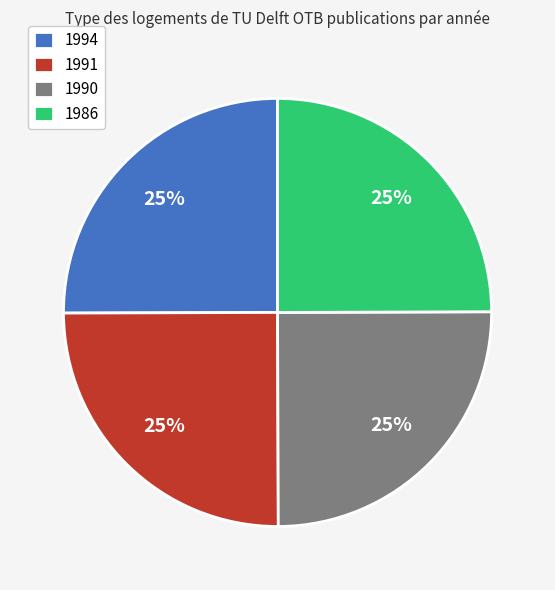

True or false: 1991 accounts for 25% of the total.

True